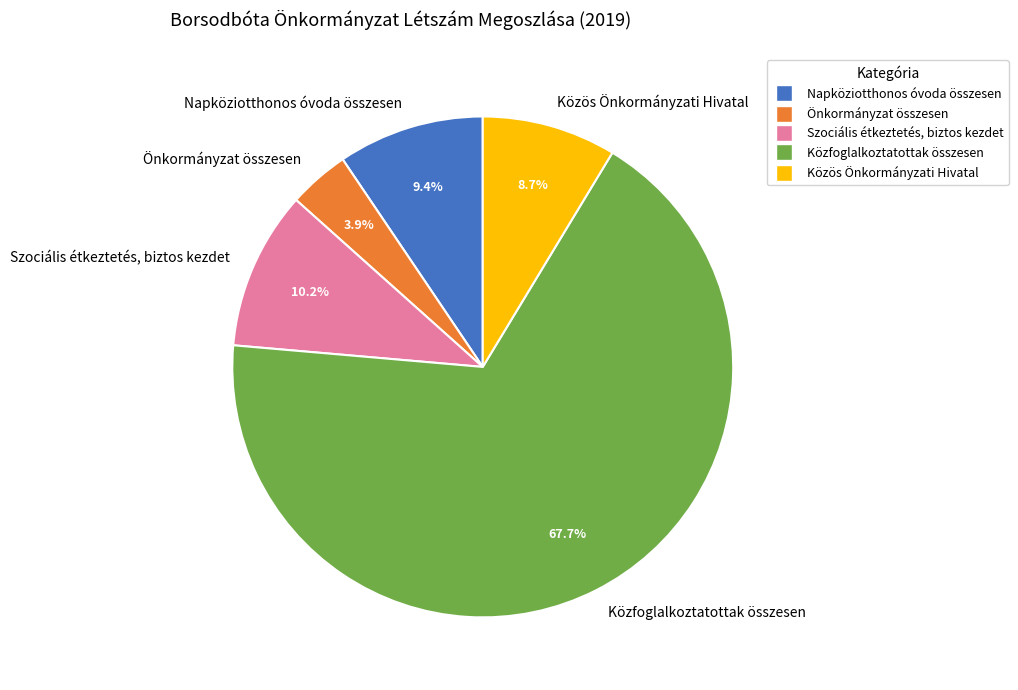

How many slices are in this pie chart?

5